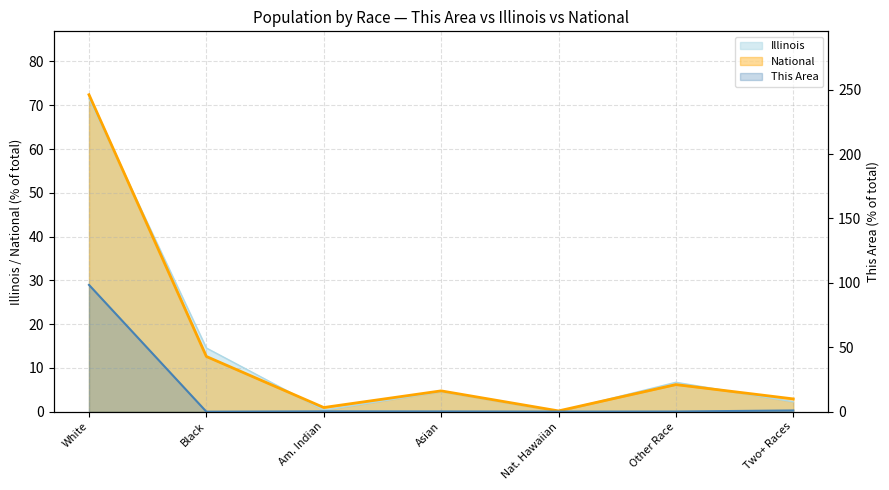

What is the maximum value shown in the chart?

98.4